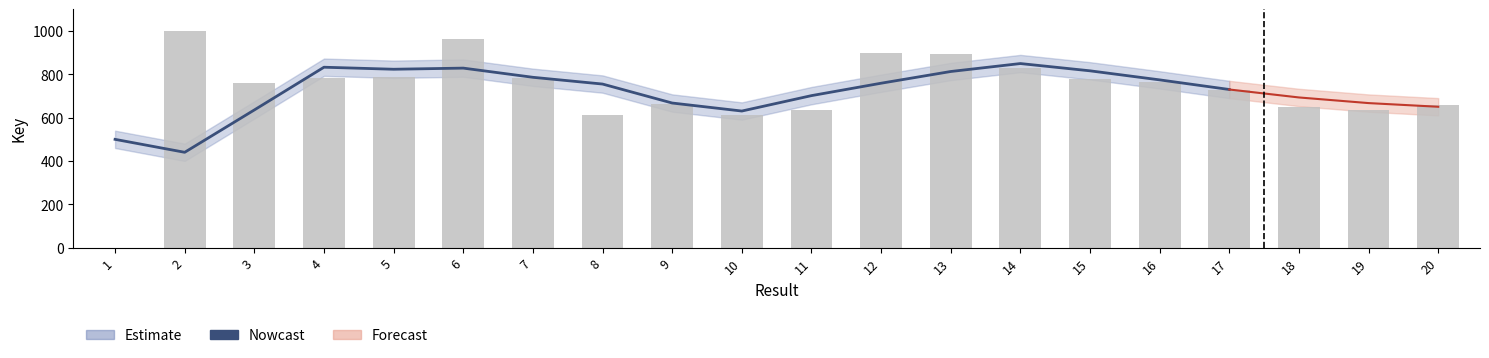

Which category has the lowest value across all series?

2